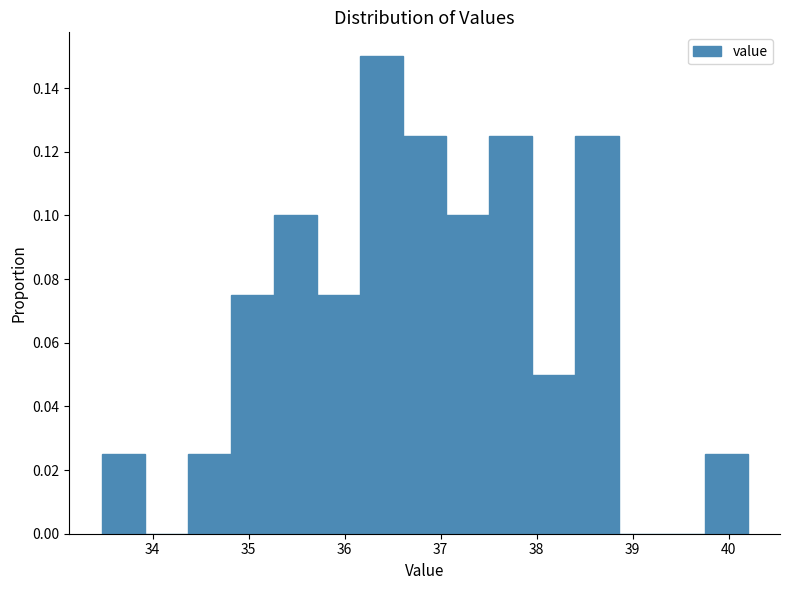

How tall is the bar that spans 38.0 to 38.4 on the x-axis? Neither the bar edges nor the heights are printed on the chart, so give them approximately, as read against the axes.

0.050